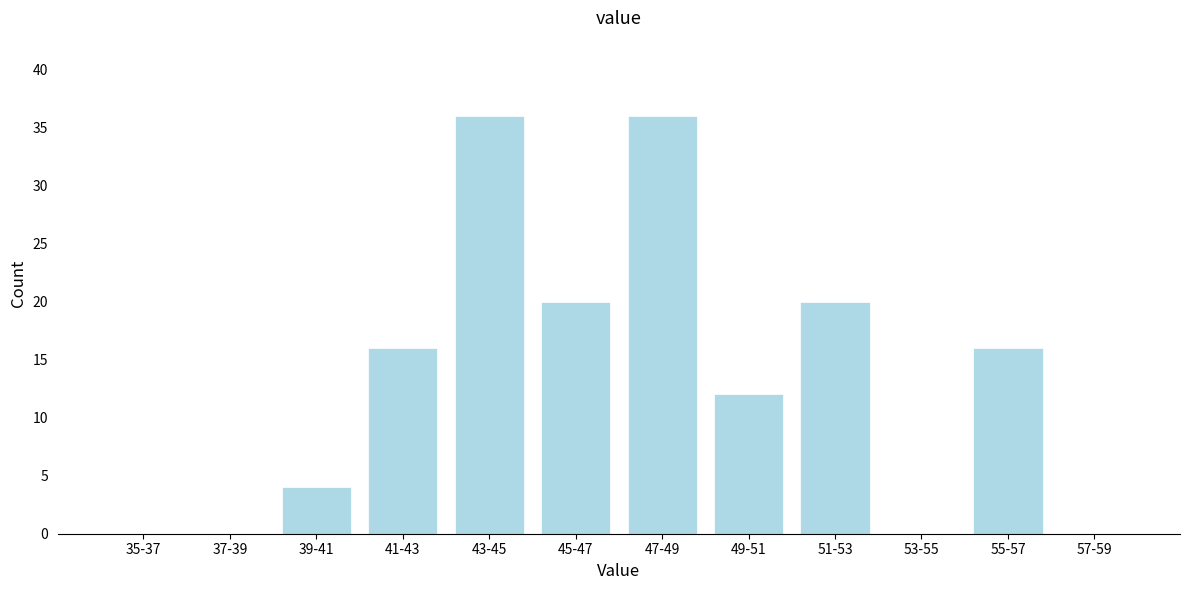

Reading right to left, what are all the values shown in this chart?

57-59=0	55-57=16	53-55=0	51-53=20	49-51=12	47-49=36	45-47=20	43-45=36	41-43=16	39-41=4	37-39=0	35-37=0